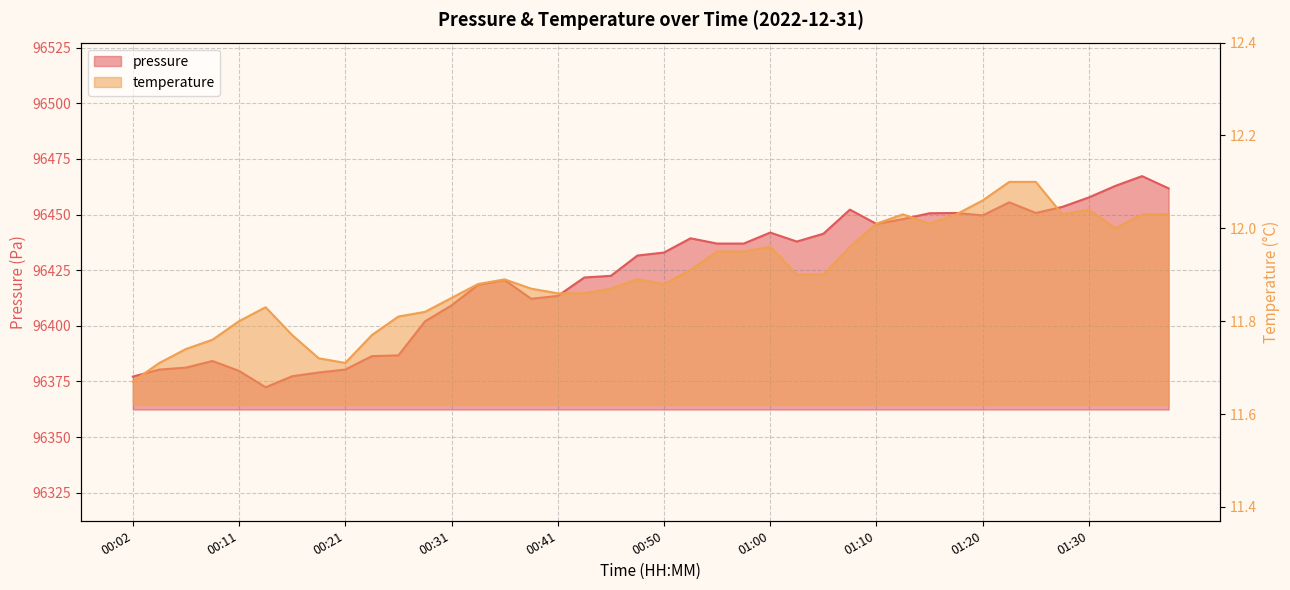

What is the minimum value shown in the chart?

11.7